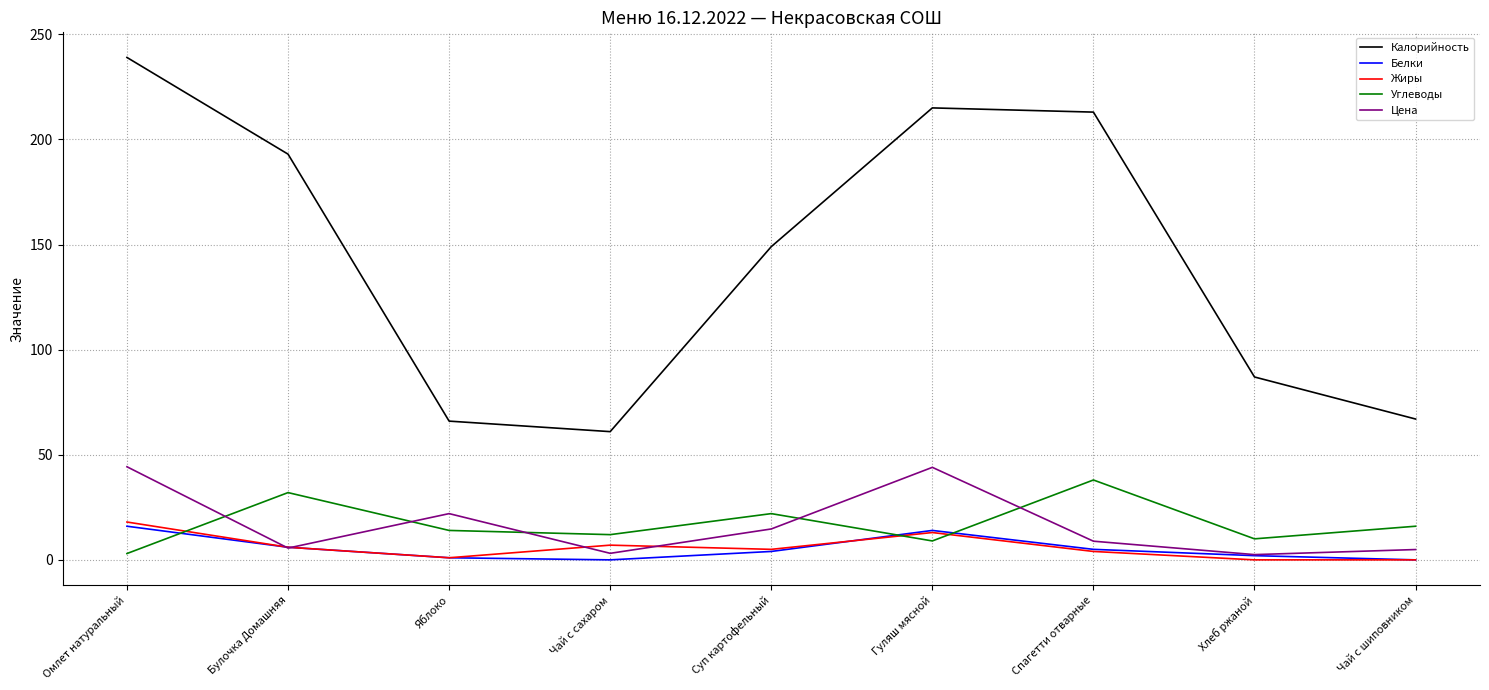

Is it true that Калорийность equals 137.7 at Хлеб ржаной?

False